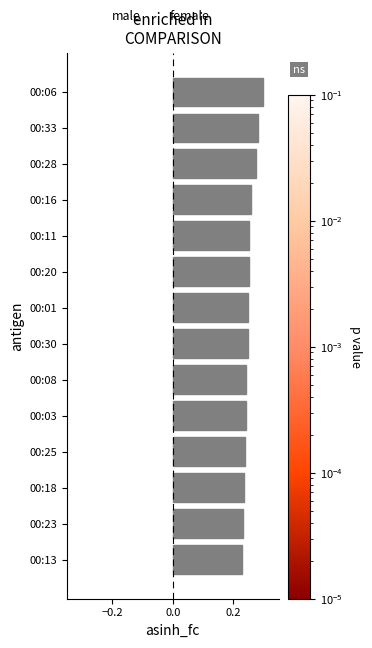

Which has a higher value, 00:01 or 00:28?

00:28